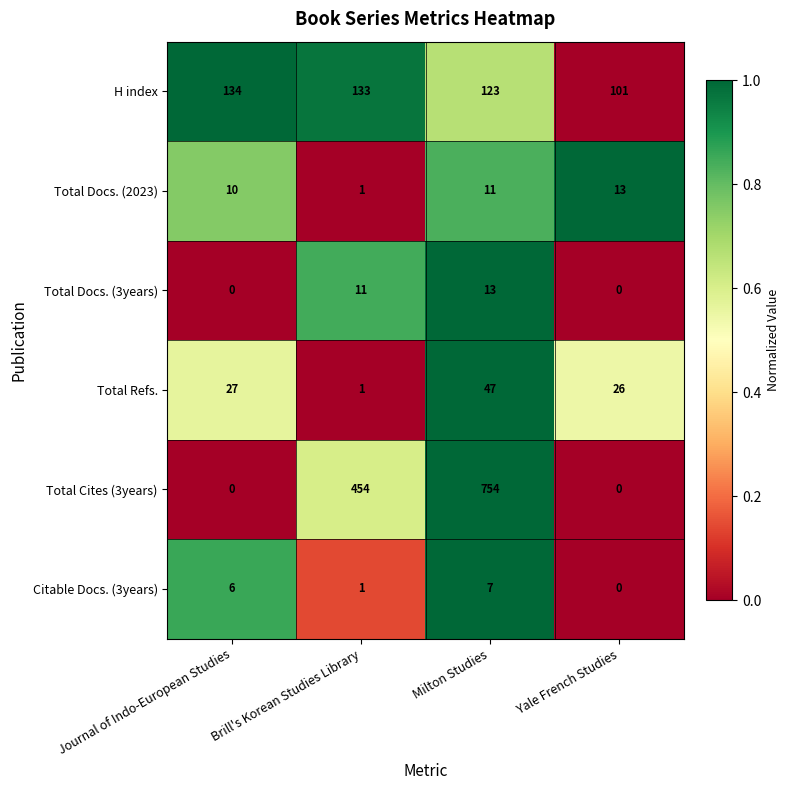

What is the difference between the maximum and second lowest values in the Total Docs. (3years) series?

13